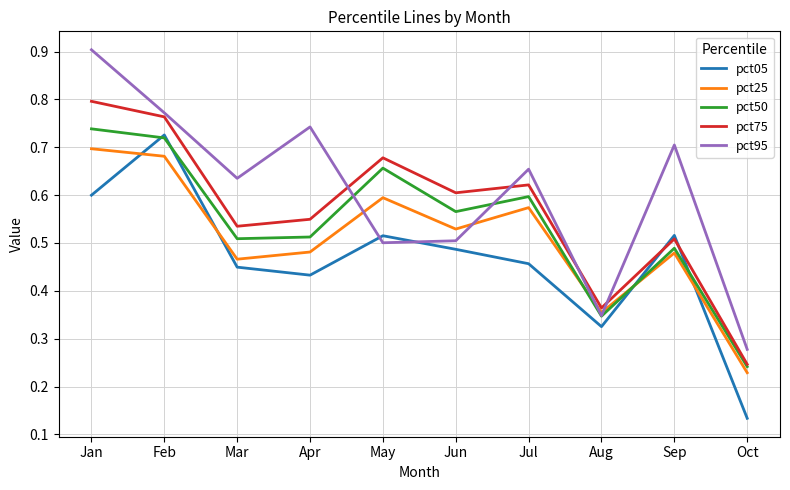

The pct25 series shows 0.5 at Apr. True or false?

True